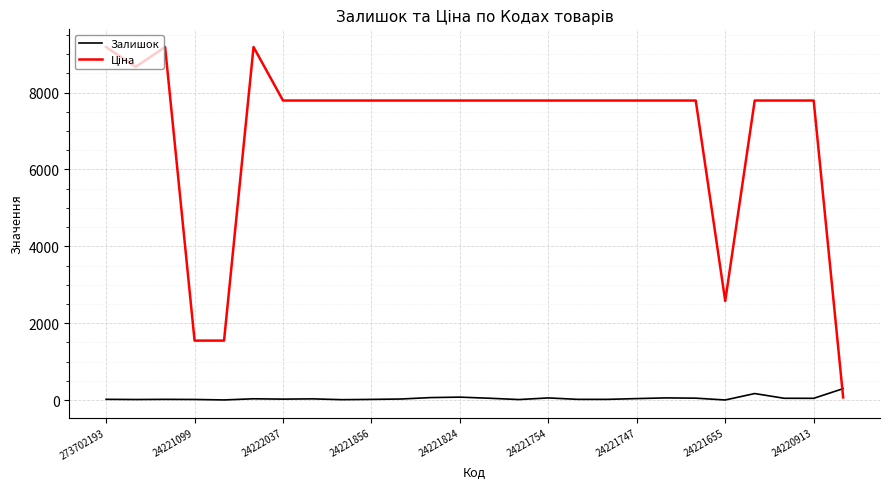

What is the maximum value shown in the chart?

9185.9